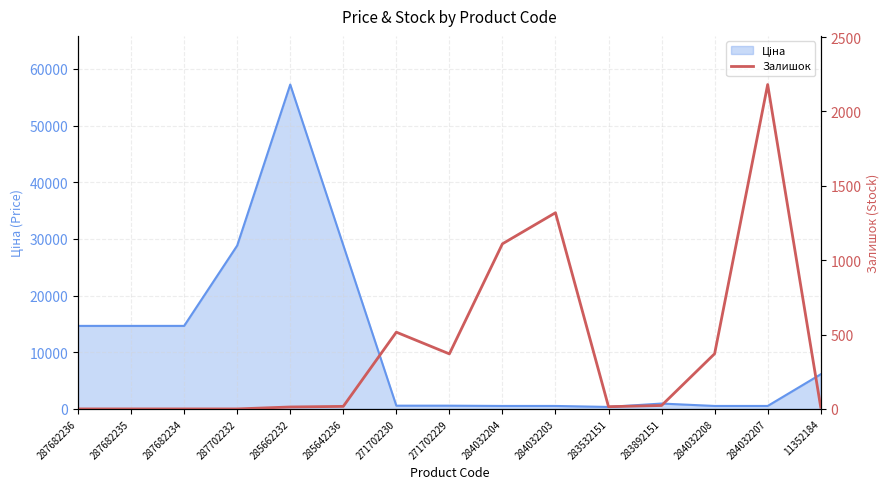

Is it true that the value at 285662232 is 13?

True